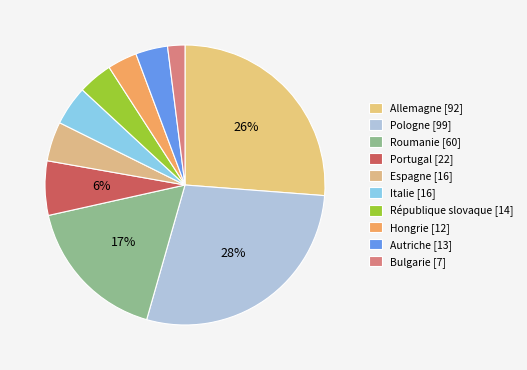

To the nearest percent, what is the difference between the Portugal and Italie slice percentages?

2%